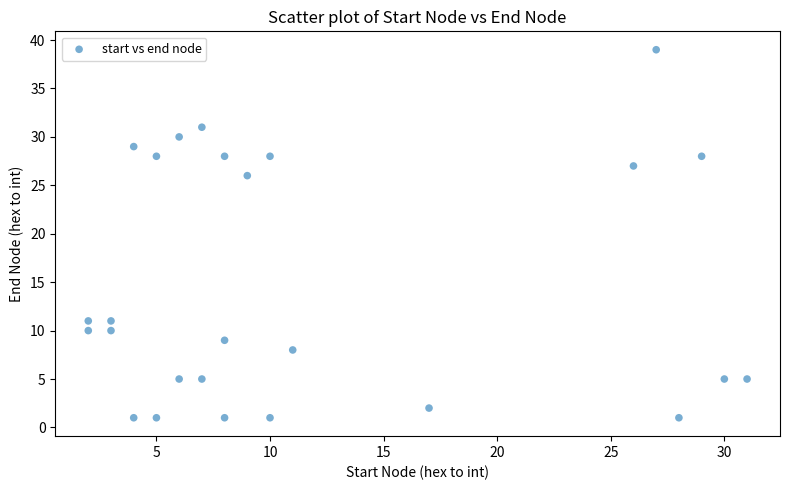

What is the range of X values (max minus min)?

29